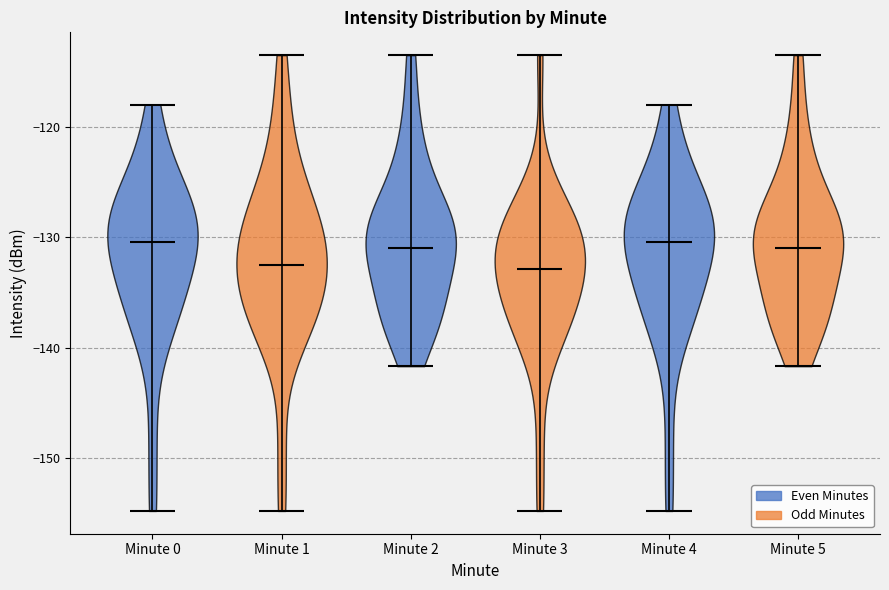

Reading left to right, read every violin against the y-axis: where its median line is, and the lowest and highest points it reaches. The values are not printed on the chart, so give them approximately, as read against the axis.

Minute 0: median line -130, lowest point -155, highest point -118
Minute 1: median line -132, lowest point -155, highest point -114
Minute 2: median line -131, lowest point -142, highest point -114
Minute 3: median line -133, lowest point -155, highest point -114
Minute 4: median line -130, lowest point -155, highest point -118
Minute 5: median line -131, lowest point -142, highest point -114